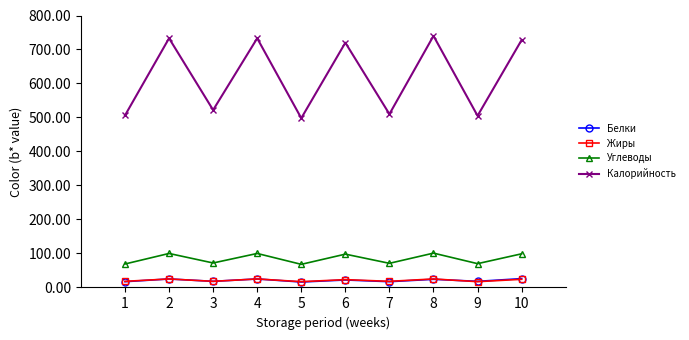

What is the difference between the maximum and minimum values in the Калорийность series?

242